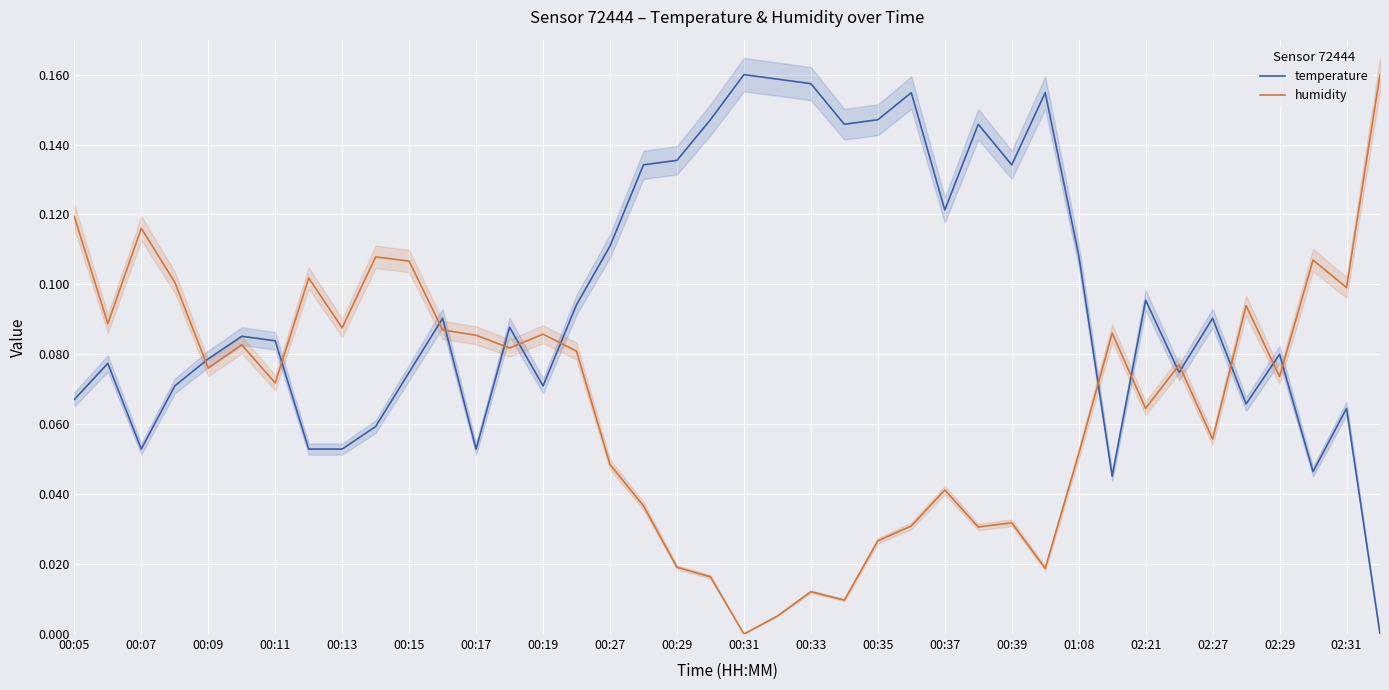

True or false: humidity and temperature cross at least once.

True